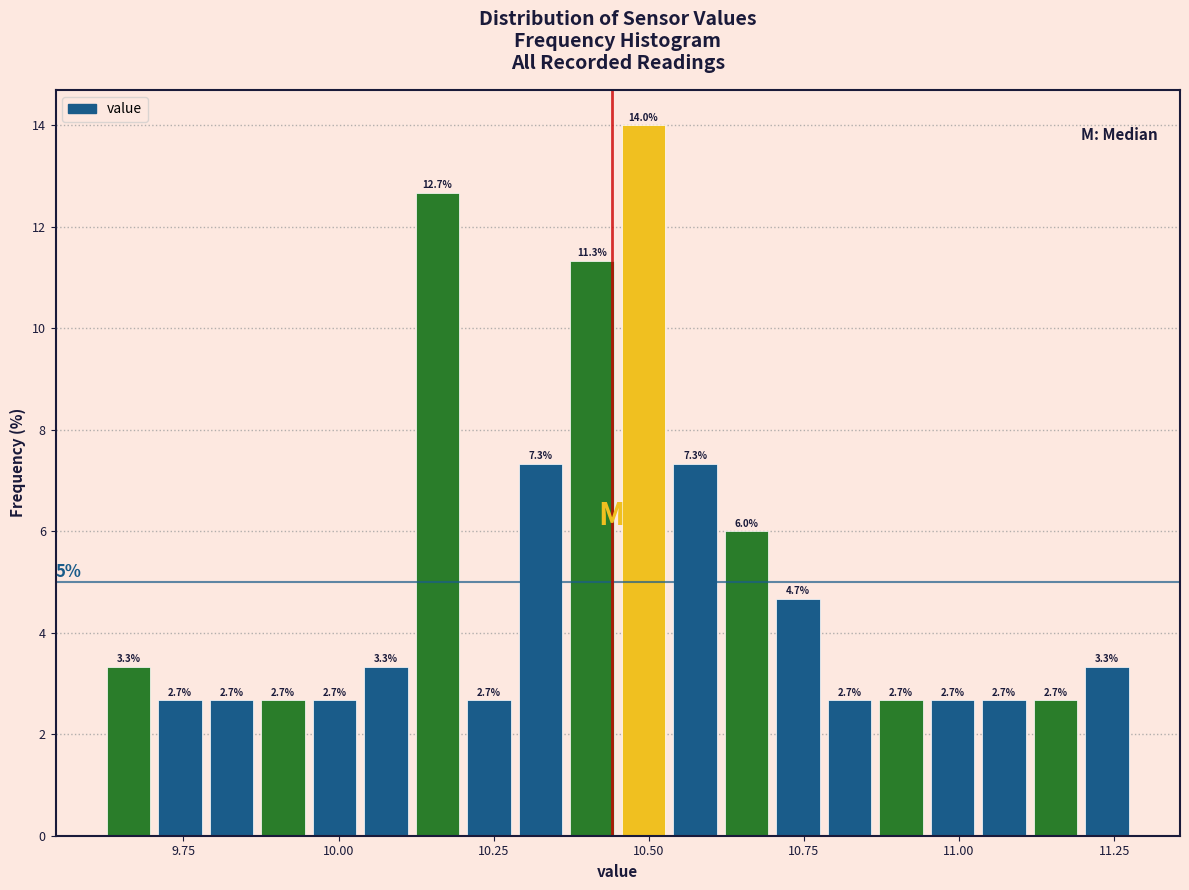

Read against the x-axis, roughly where is the centre of the tallest bar?

10.50